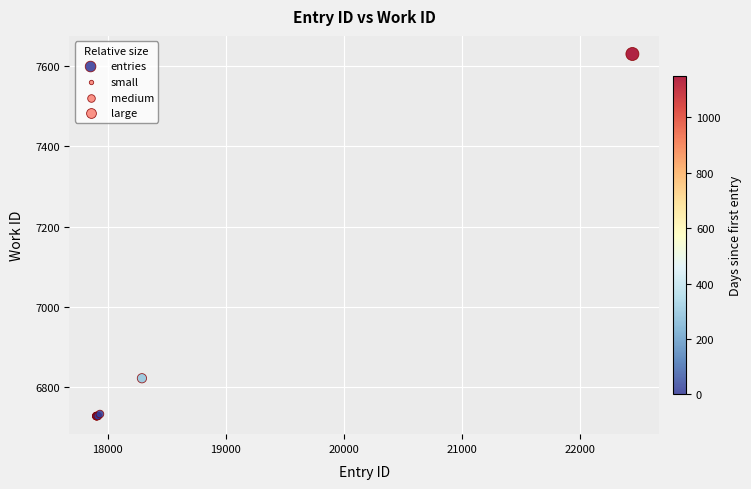

What Y value in the scatter plot is closest to 7179?

6823